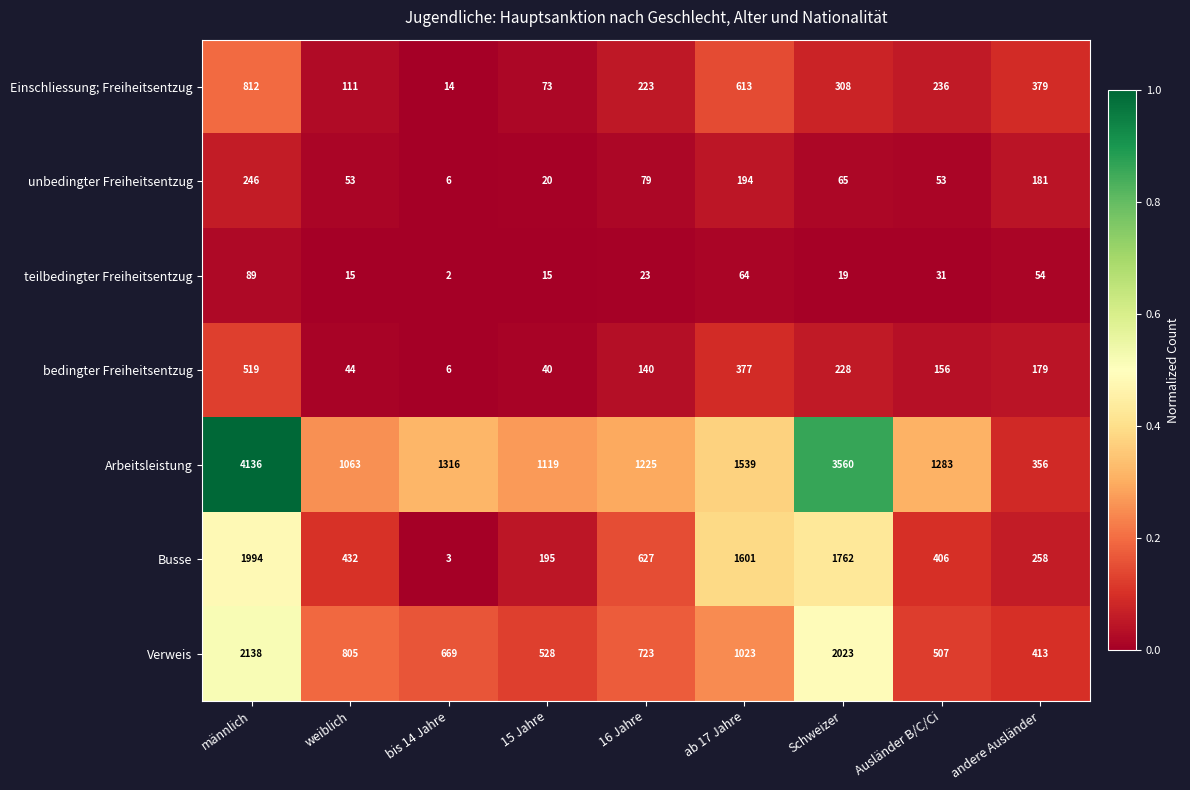

The bedingter Freiheitsentzug series shows 6 at bis 14 Jahre. True or false?

True